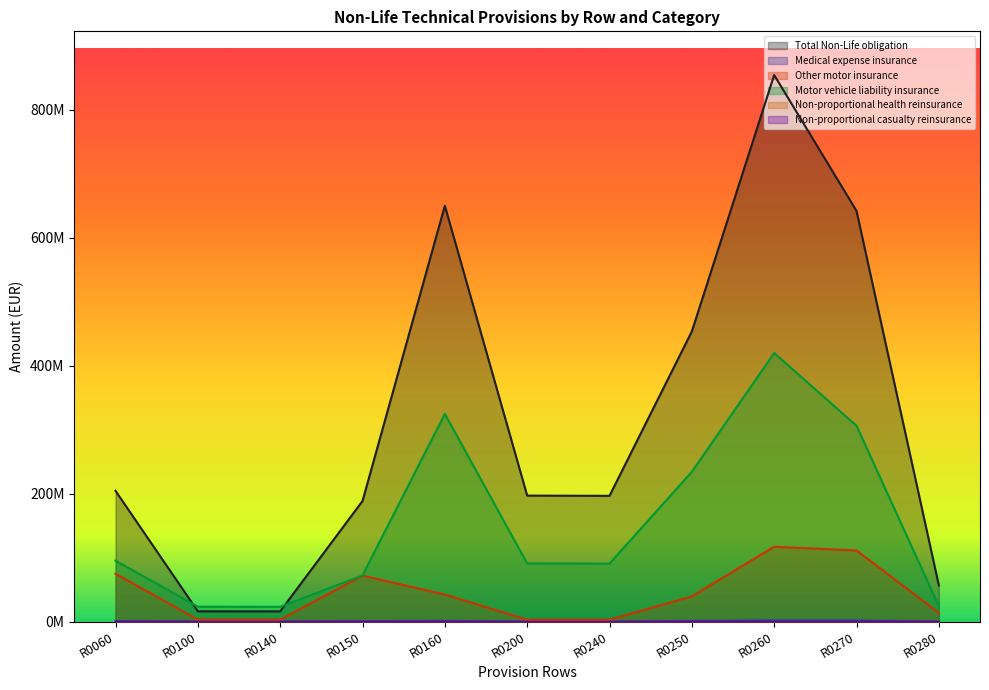

At which label is Other motor insurance closest to 59857489?

R0150